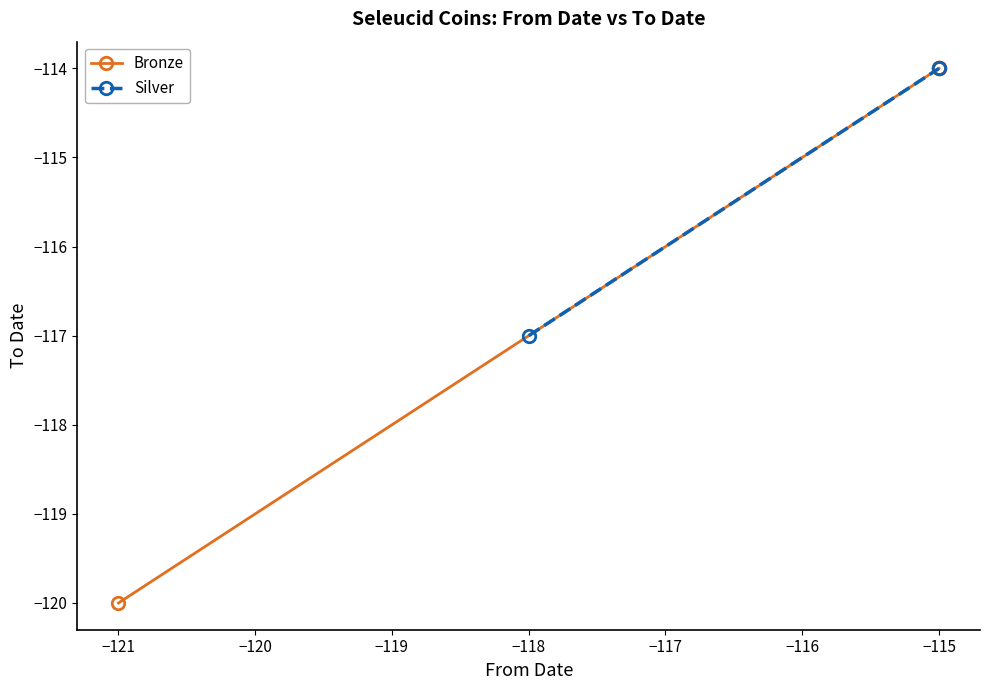

Does the chart have visible grid lines?

No